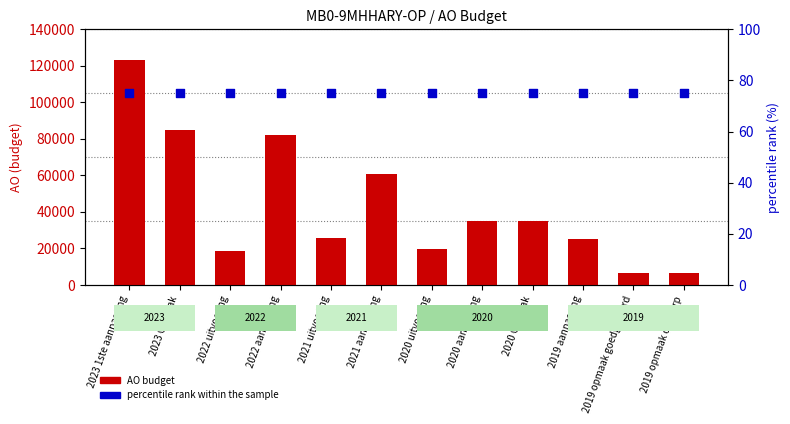

Which series has the largest total across all categories?

AO budget